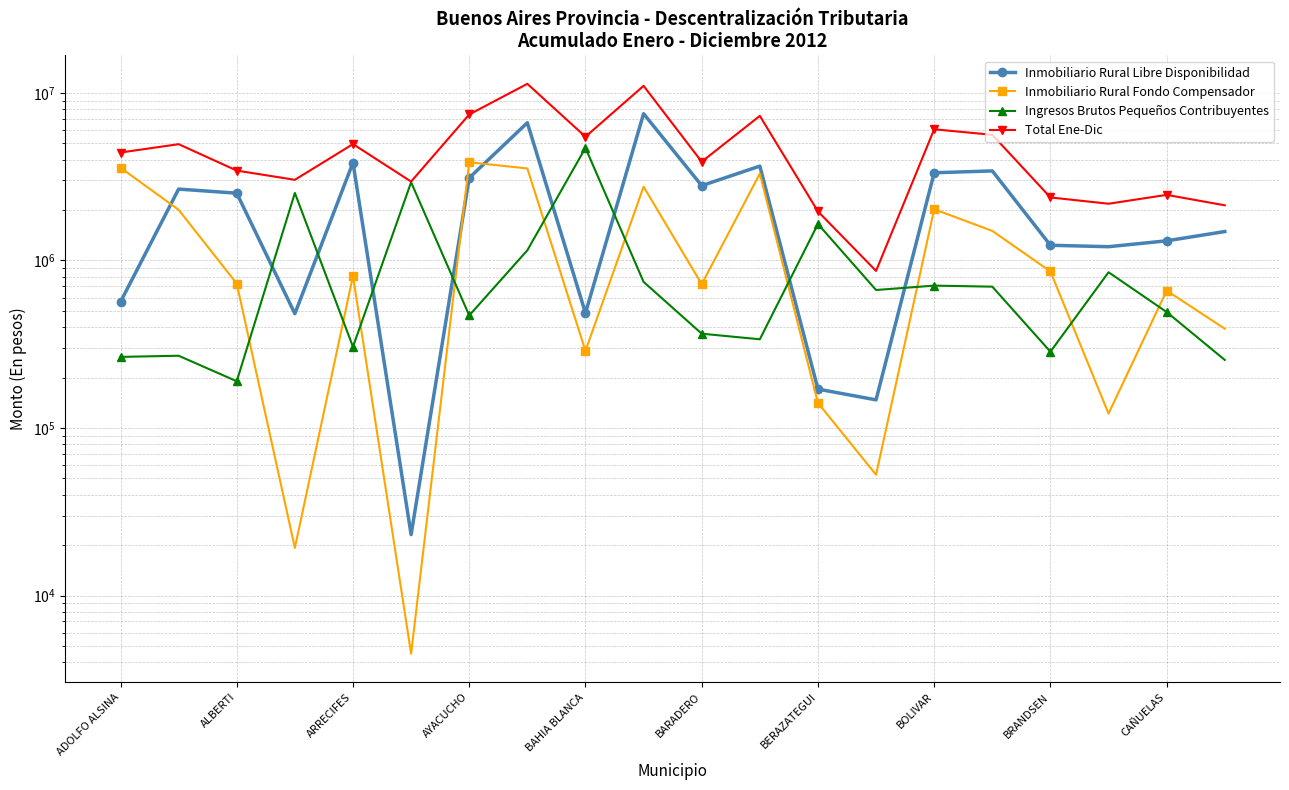

Reading right to left, list all the values displayed in this chart.

Inmobiliario Rural Libre Disponibilidad: 1487191.1	1309431.3	1207841.6	1231733.3	3422188.2	3336350.6	147180.6	170566.6	3656236.5	2794744.7	7514209.8	484997.1	6635465.4	3108944.6	23100.2	3835510.9	481210.7	2520139.5	2665664.1	565445.7
Inmobiliario Rural Fondo Compensador: 391261.0	660670.4	121867.4	859514.5	1500936.7	2021119.8	52590.2	141115.5	3295637.0	721604.1	2754917.0	288641.7	3540660.3	3853672.3	4494.0	808196.6	19248.1	727370.7	2006365.6	3574646.4
Ingresos Brutos Pequeños Contribuyentes: 254763.4	492041.2	850171.9	285241.0	697344.2	707501.8	666067.8	1649965.9	338365.8	365404.0	744906.8	4699323.7	1149706.9	469431.4	2927937.8	305051.3	2527322.7	190081.4	269904.7	265652.8
Total Ene-Dic: 2133215.4	2462142.9	2179880.9	2376488.7	5620469.2	6064972.3	865838.6	1961648.0	7290239.3	3881752.8	11014033.5	5472962.5	11325832.6	7432048.3	2955532.0	4948758.8	3027781.5	3437591.6	4941934.5	4405744.9